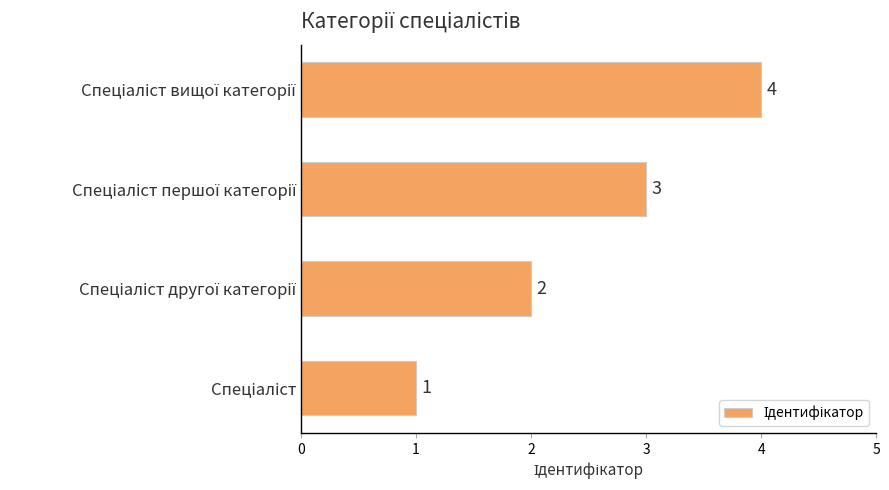

What is the sum of all values?

10